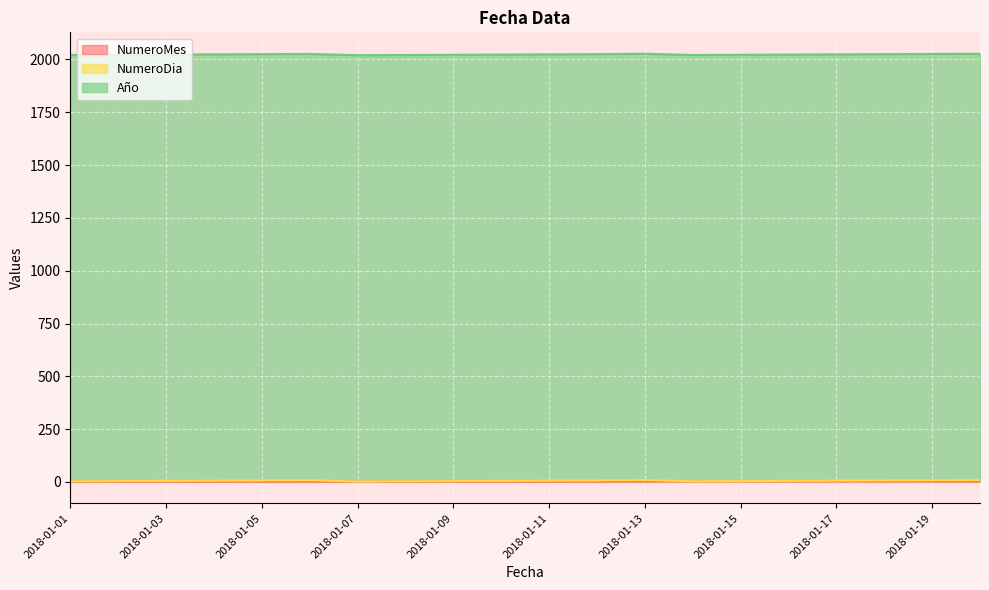

Which series has the largest range (max minus min)?

NumeroDia